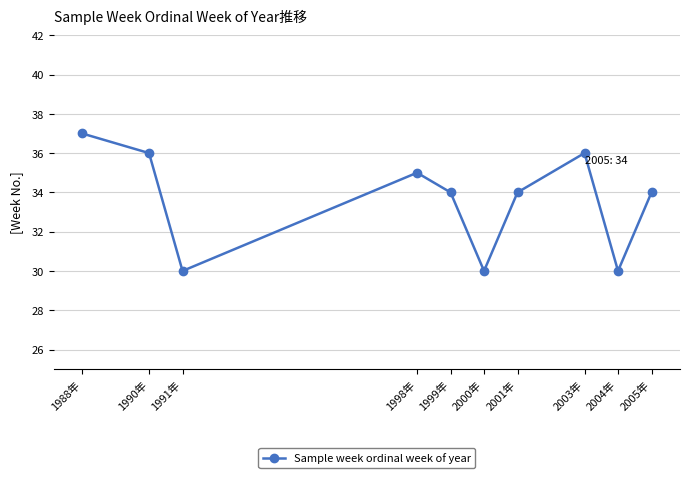

At which category does the data reach its first local peak?

1998年